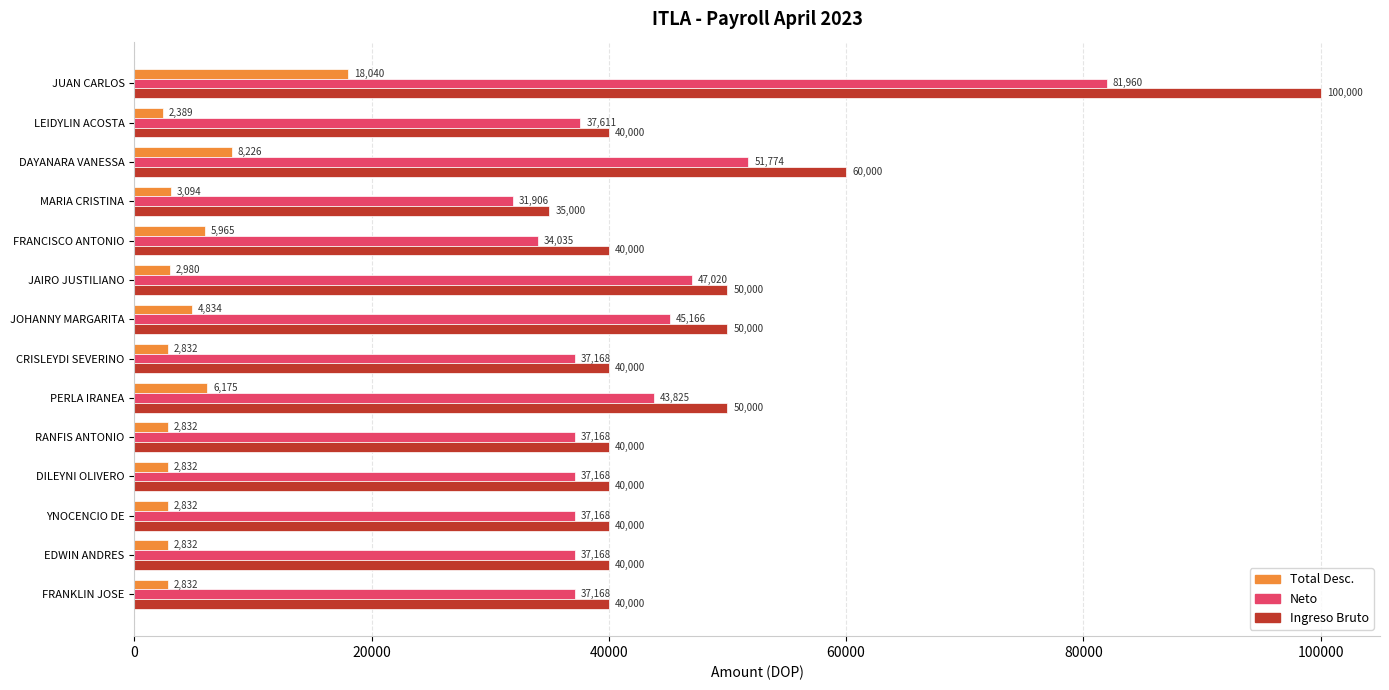

What is the difference between the maximum and minimum values in the Ingreso Bruto series?

65000.0